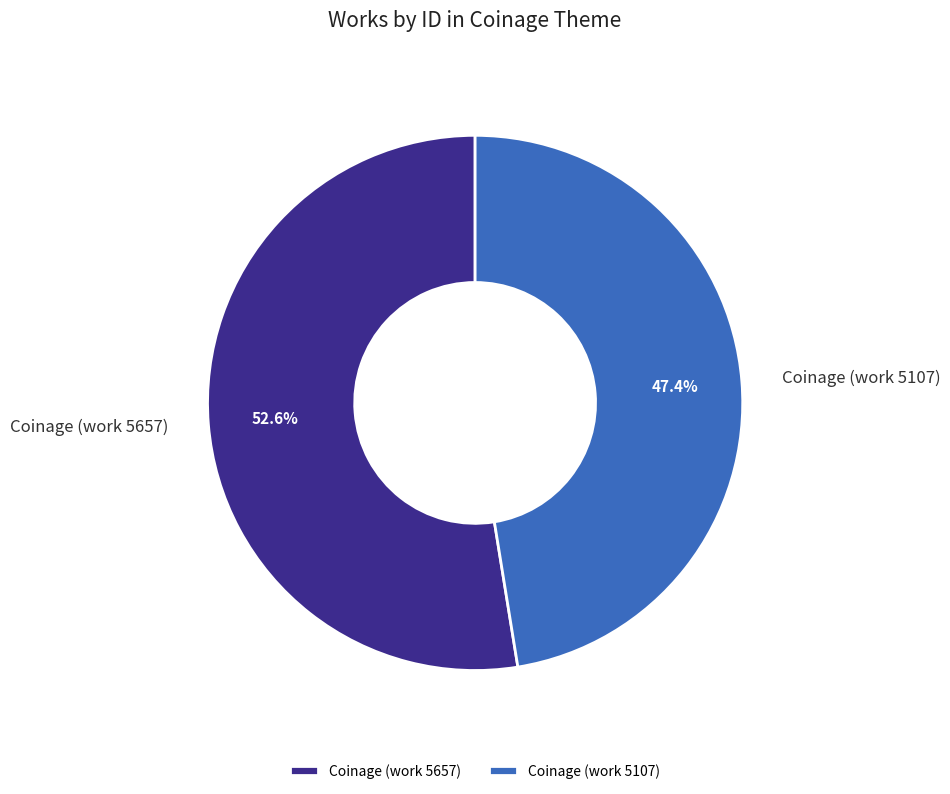

What percentage is the Coinage (work 5657) slice, to the nearest percent?

53%